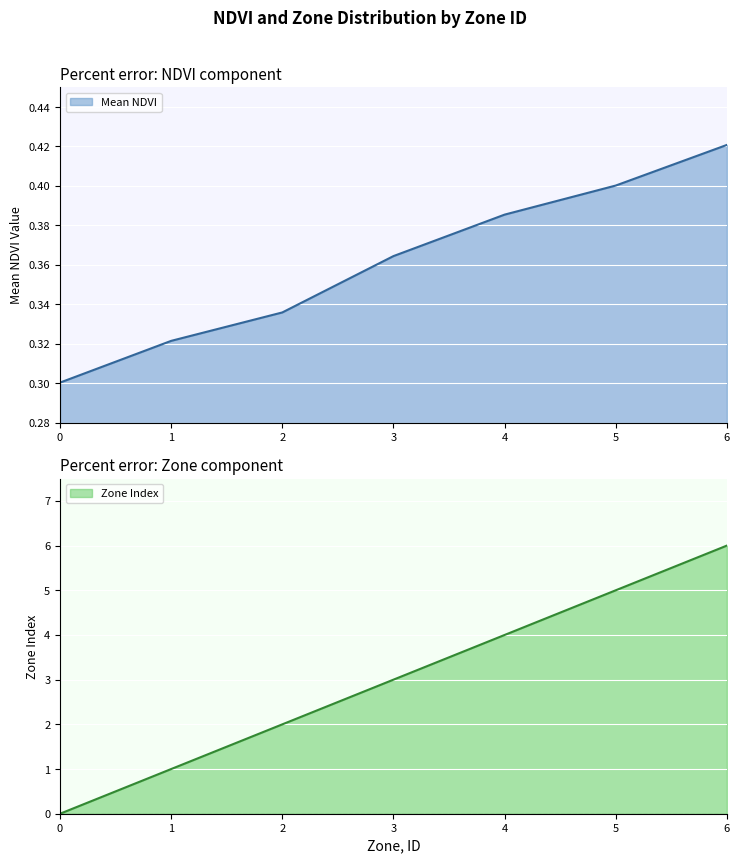

At which category does the chart reach its peak across all series?

6